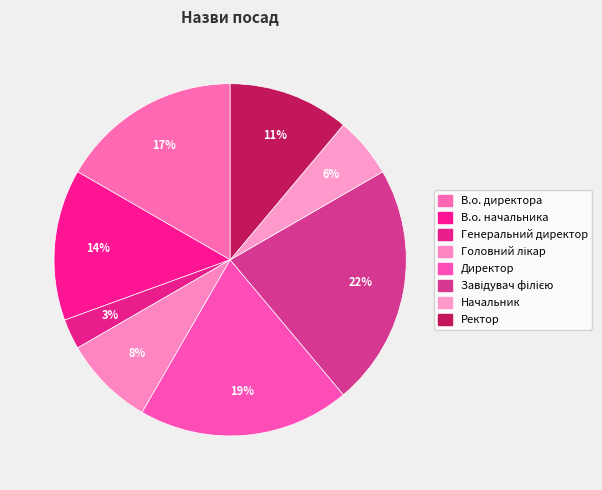

To the nearest percent, what is the average slice percentage?

12%